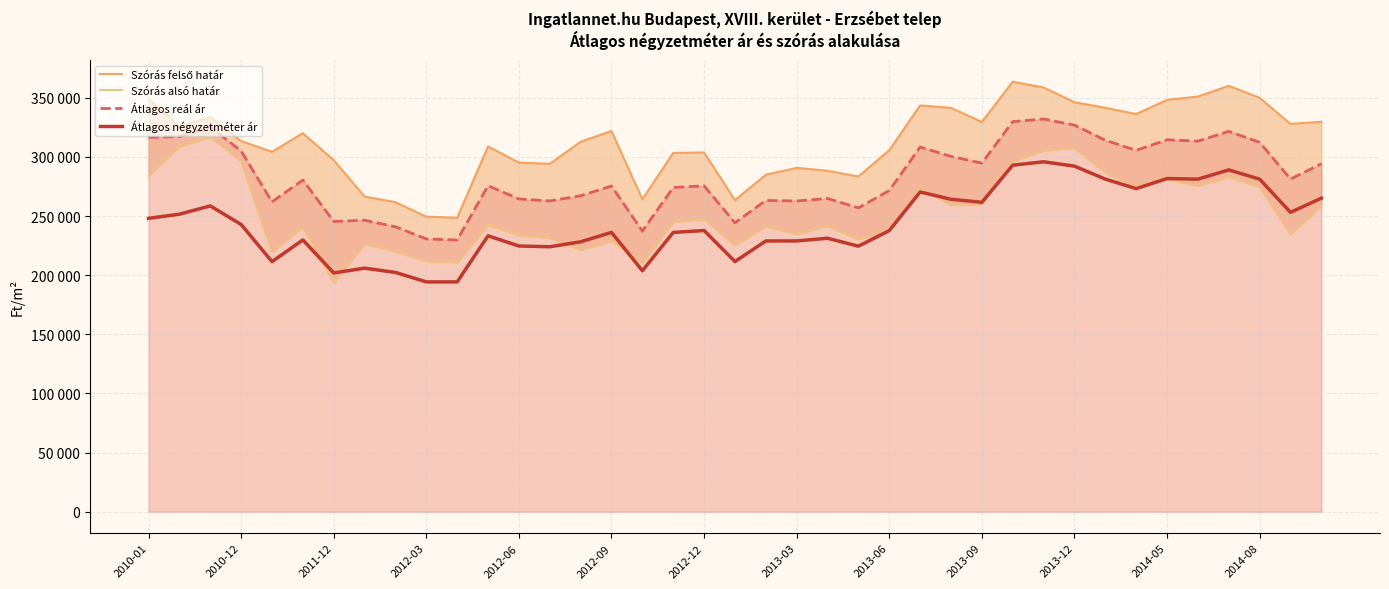

What is the value of the Szórás alsó határ point at the 28th from the left?

259990